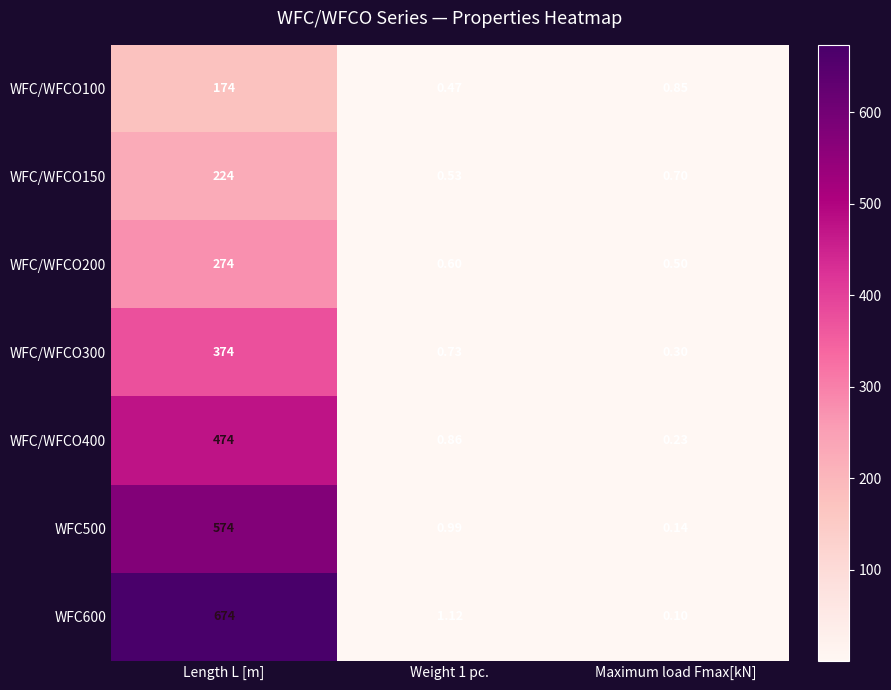

At which category is the sum across all series the highest?

Length L [m]